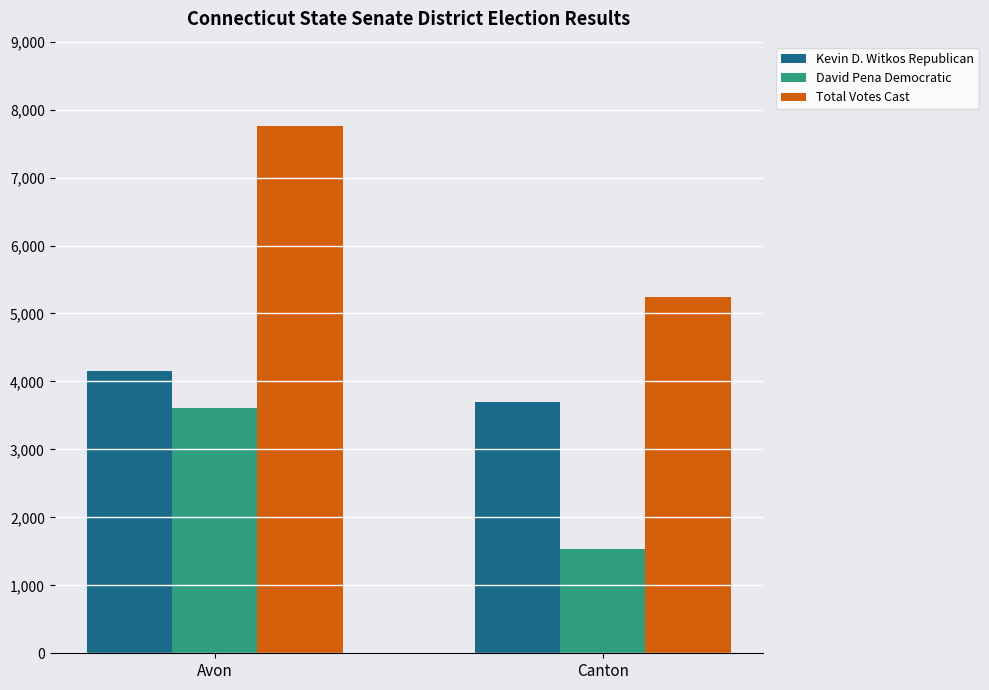

What is the total value across all series at Canton?

10472